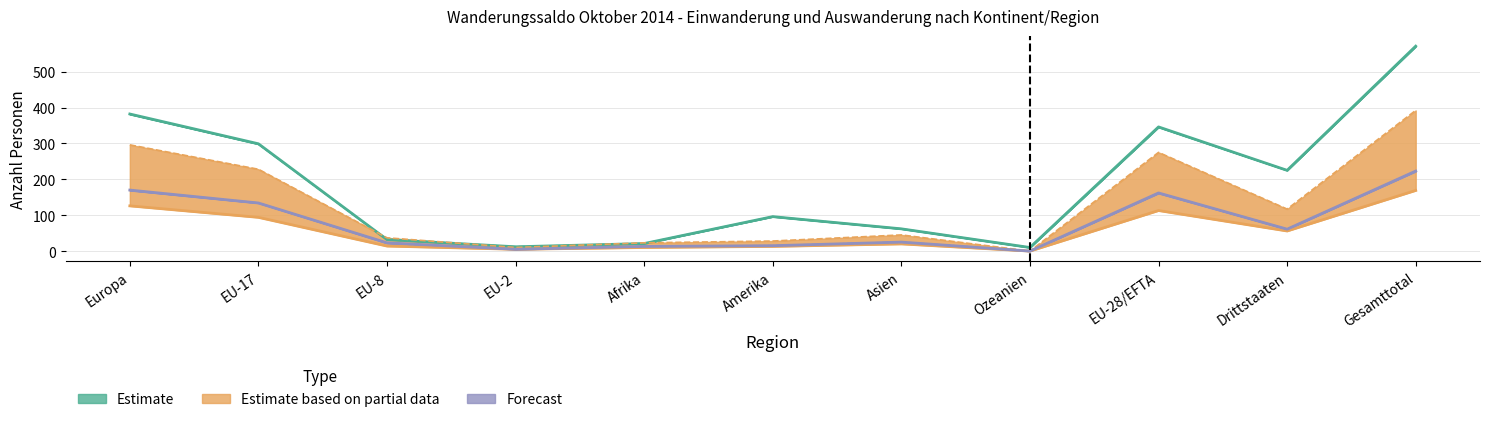

Which category has the highest value across all series?

Gesamttotal